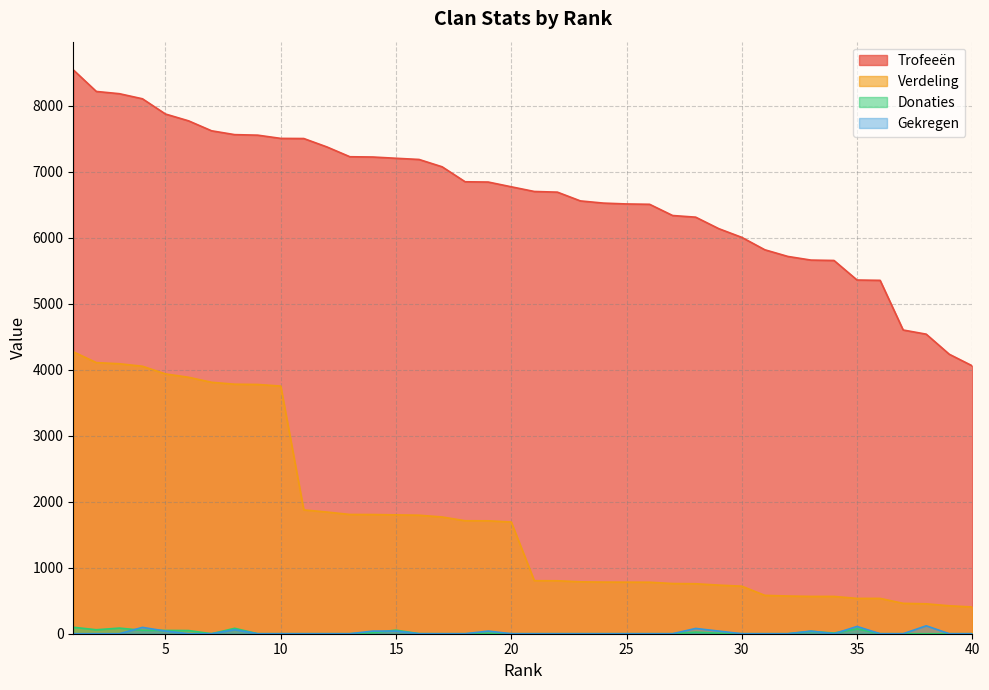

Does the chart have visible grid lines?

Yes